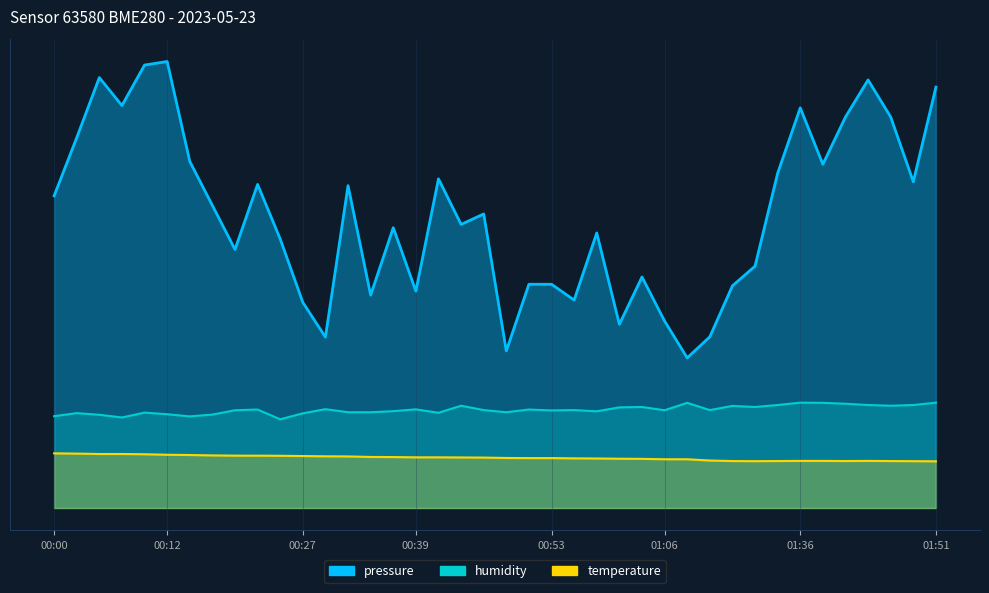

What is the lowest value of the humidity series?

8.4